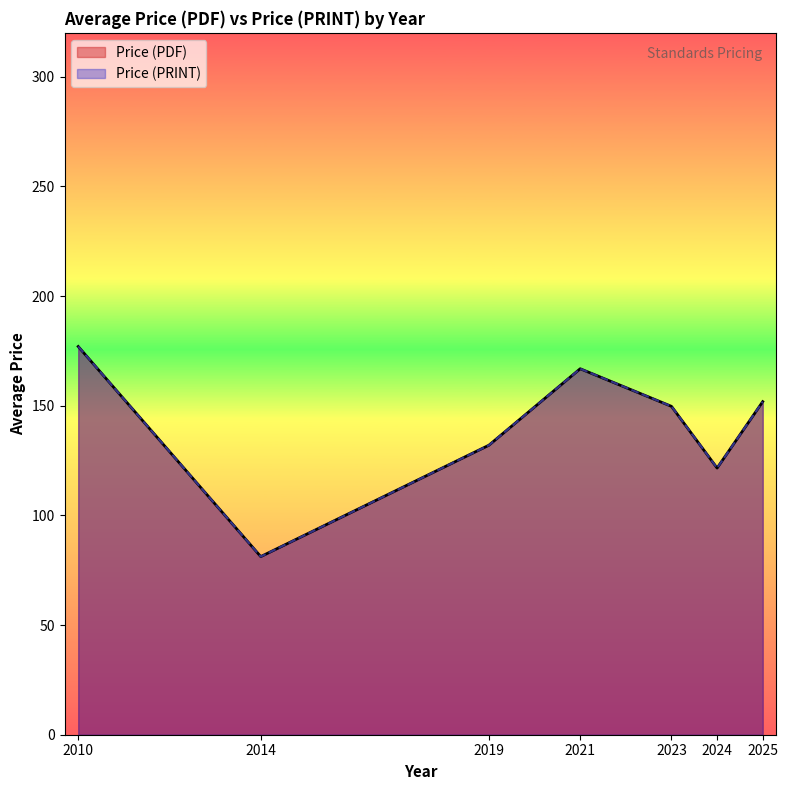

Rank the series at 2021 from highest to lowest value.

Price (PDF), Price (PRINT)